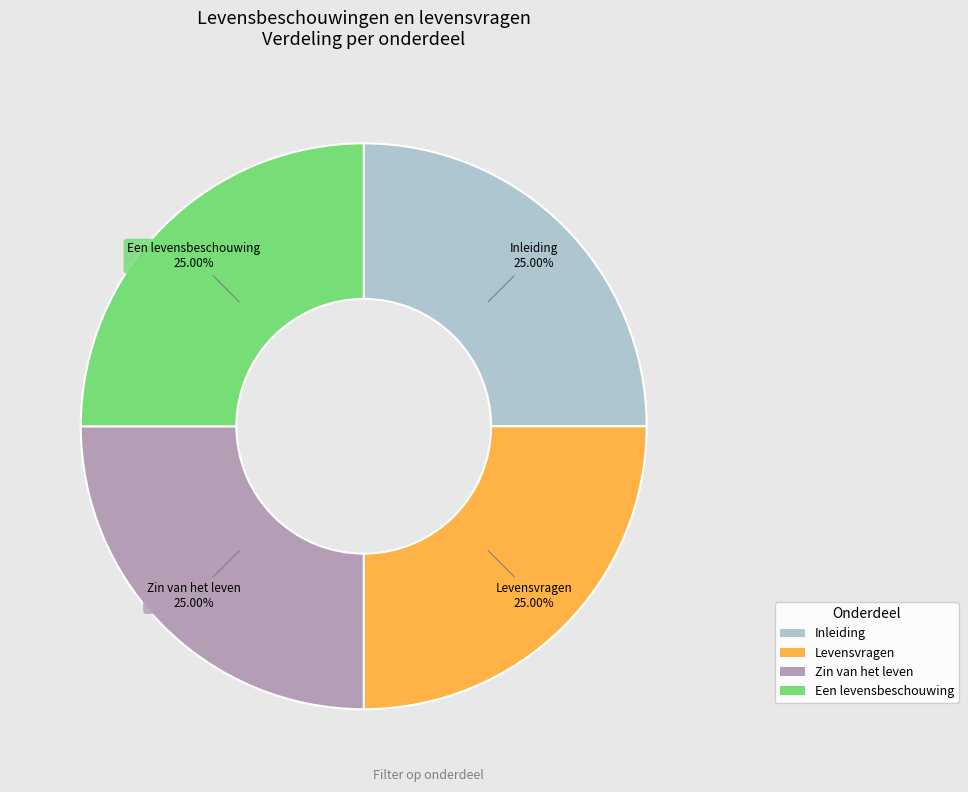

Approximately how many times larger is the value at Zin van het leven compared to Levensvragen?

1.0